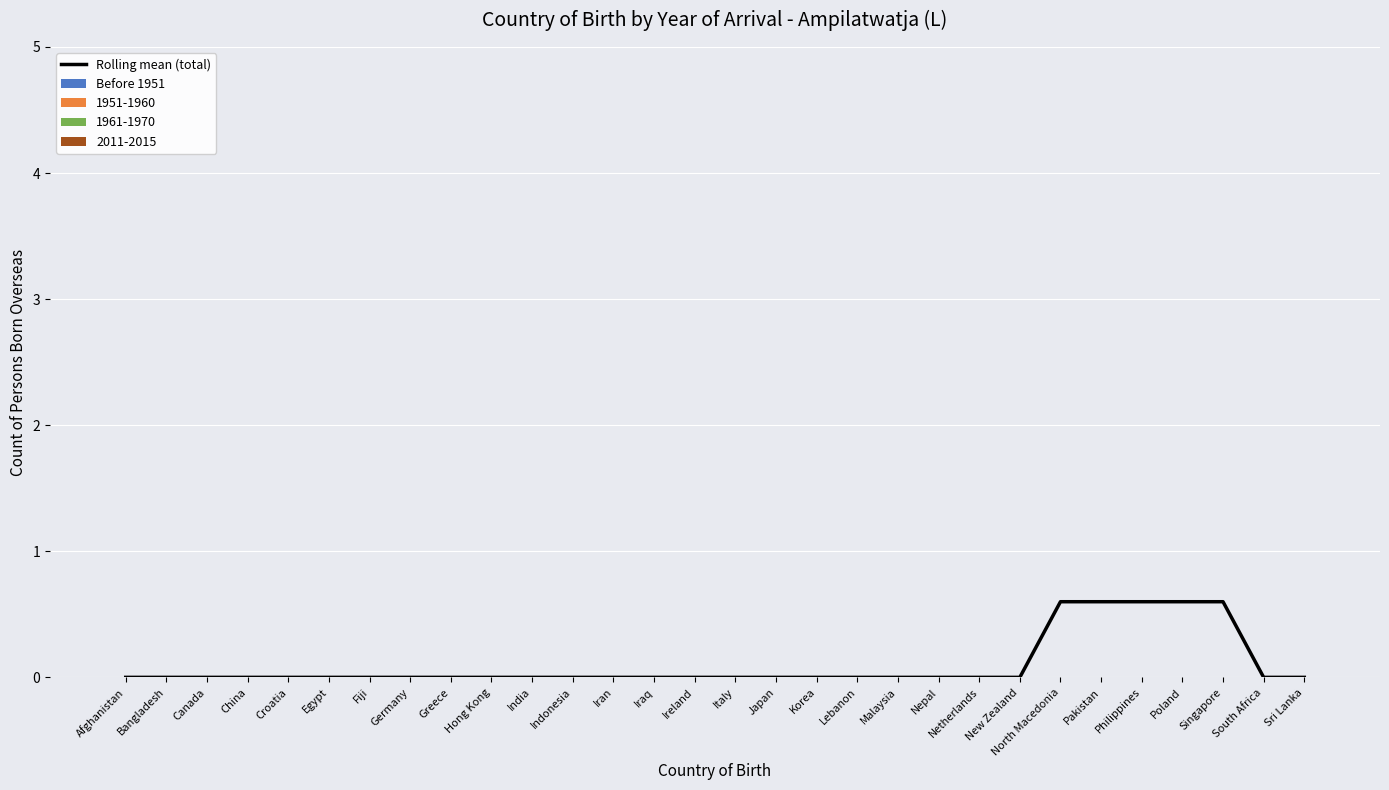

What is the change in value from Pakistan to Sri Lanka?

-0.6